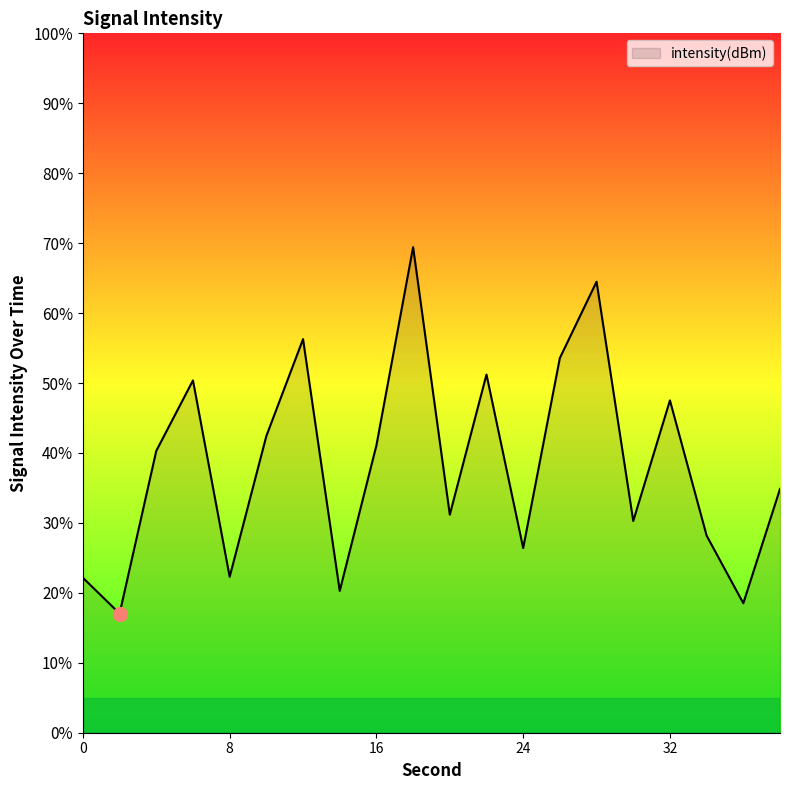

What is the difference between the maximum and minimum values?

52.4